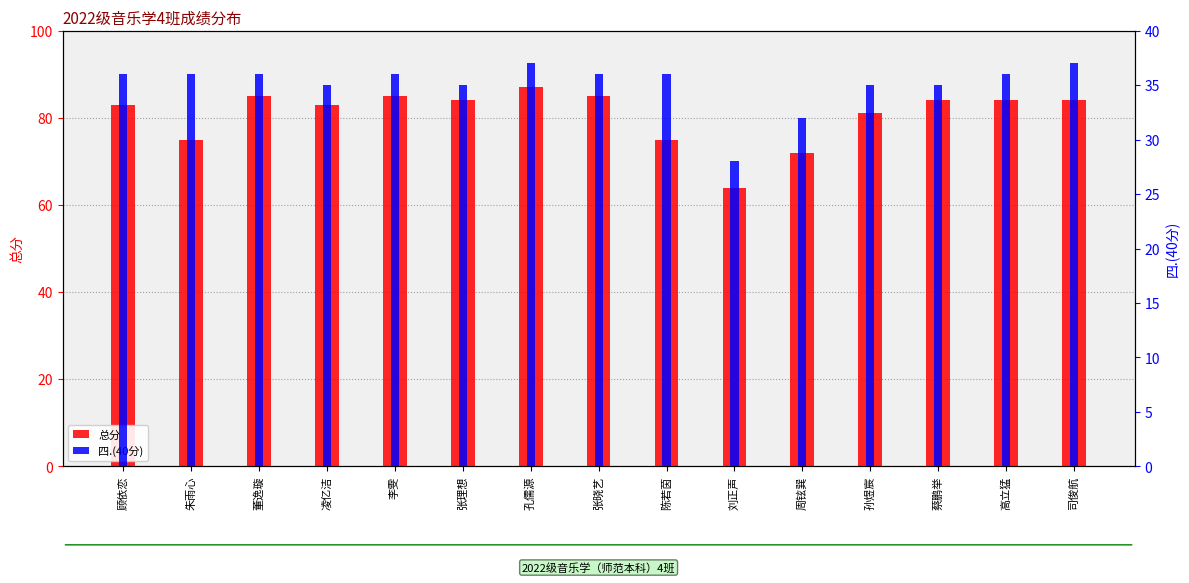

Where does the 总分 series first go above 84?

董逸璇